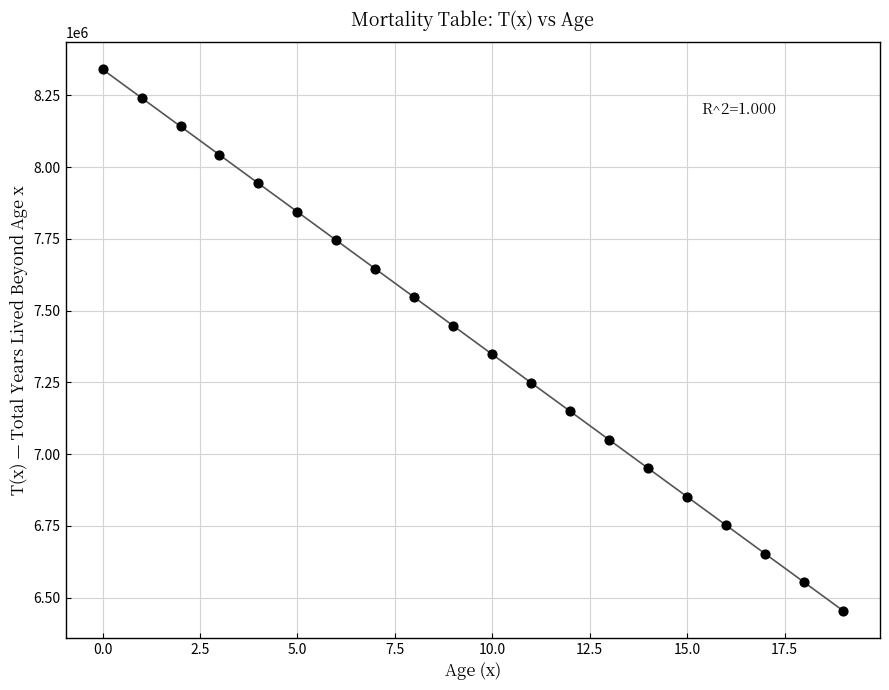

What is the range of Y values (max minus min)?

1885847.6